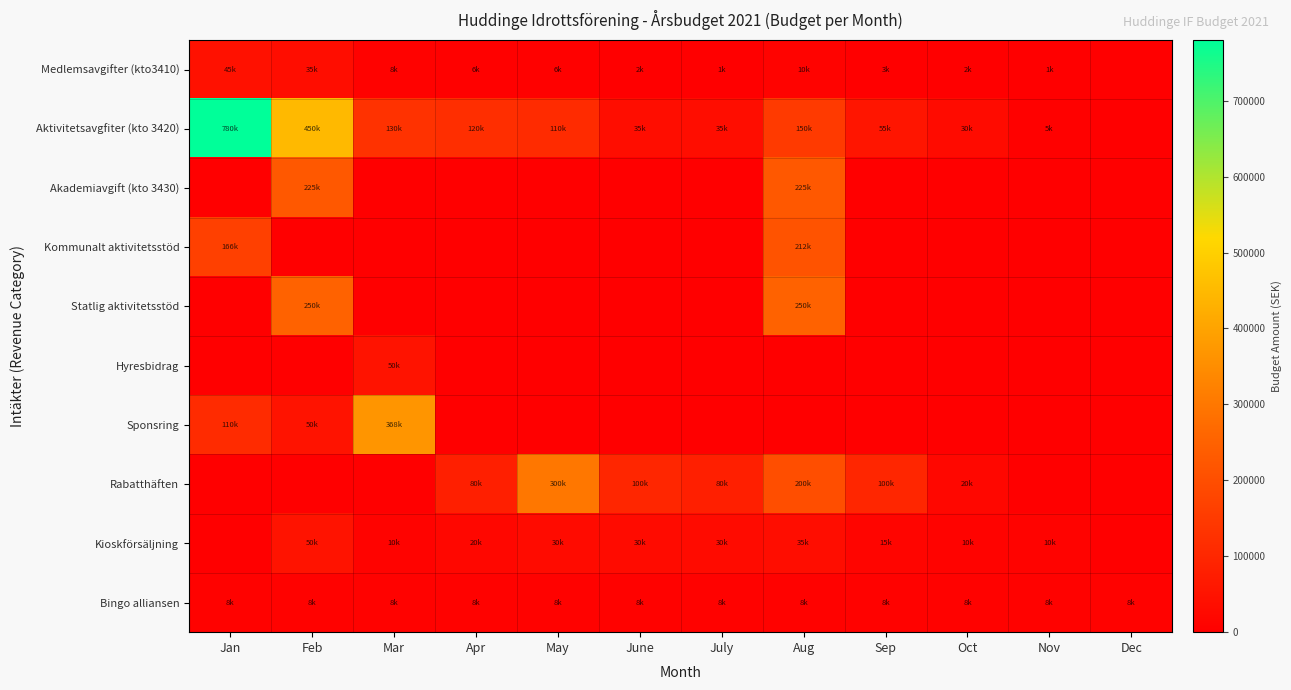

Count the number of data series in this chart.

10